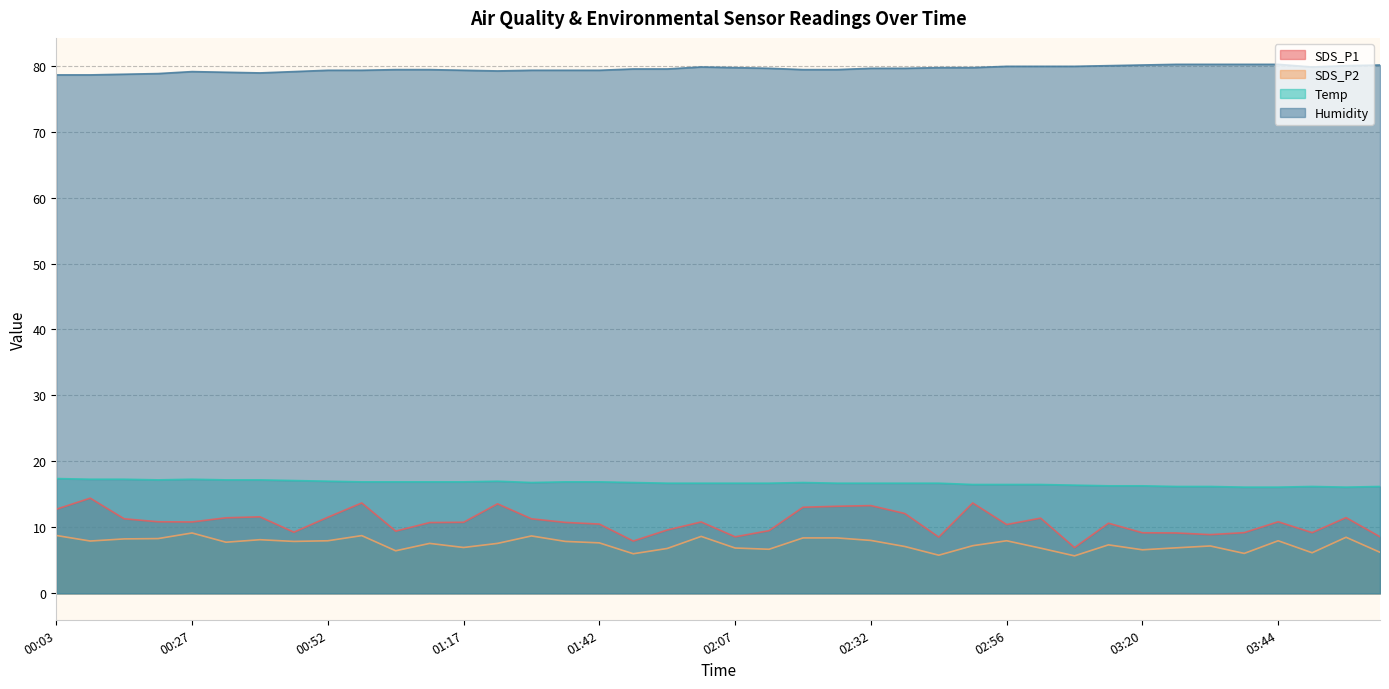

What are all the series names shown in the legend?

SDS_P1, SDS_P2, Temp, Humidity